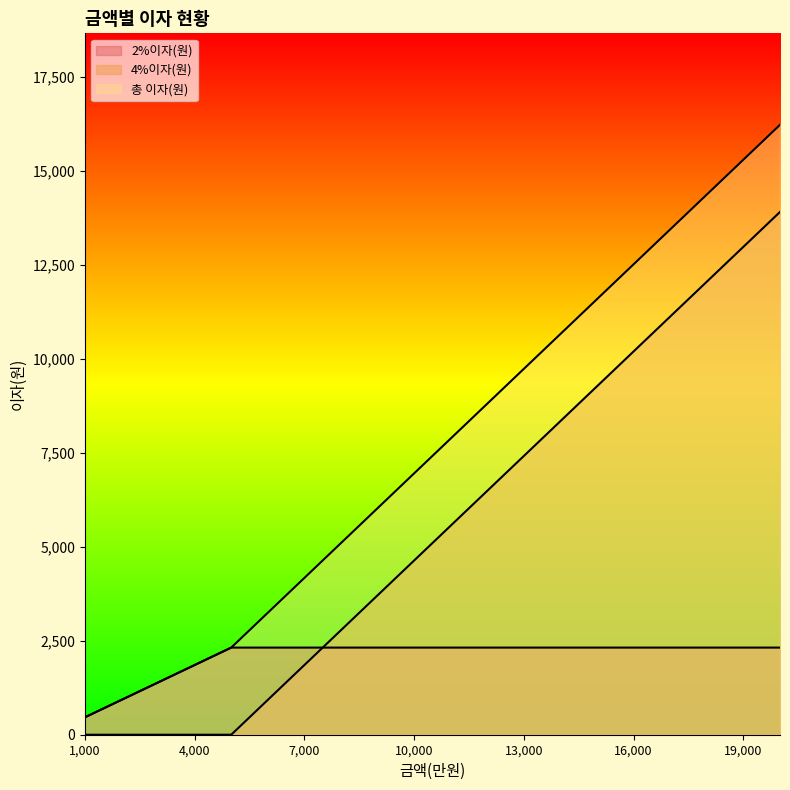

At which category does the chart reach its minimum across all series?

1000